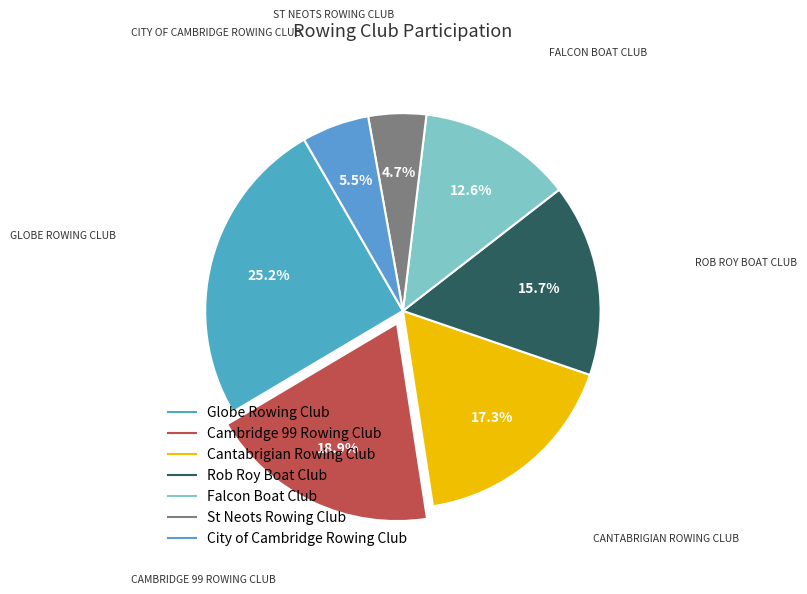

Which slice is the largest?

Globe Rowing Club